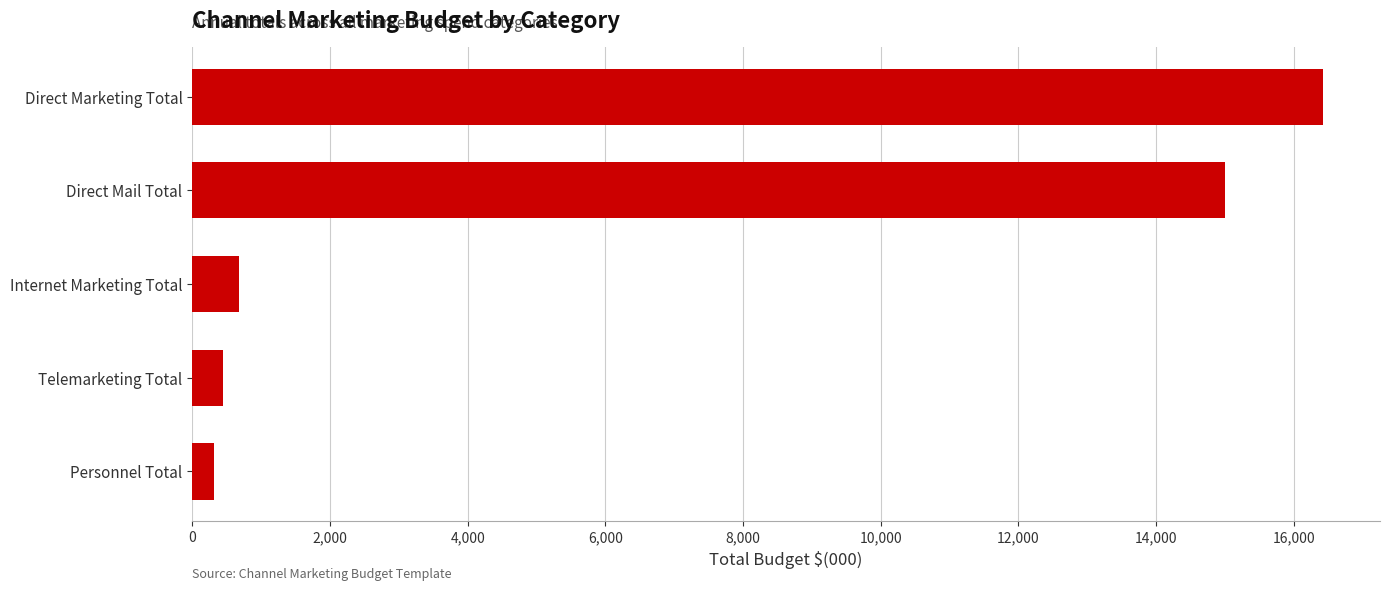

Which has a higher value, Telemarketing Total or Direct Mail Total?

Direct Mail Total